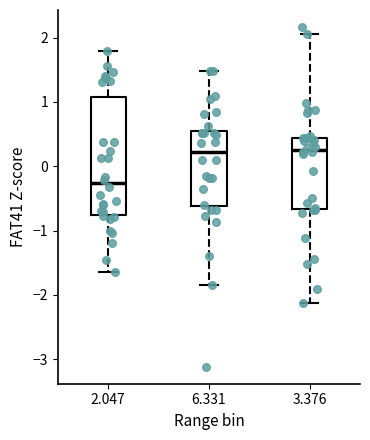

Comparing the boxes themselves (not the whiskers), which one is the tallest?

2.047